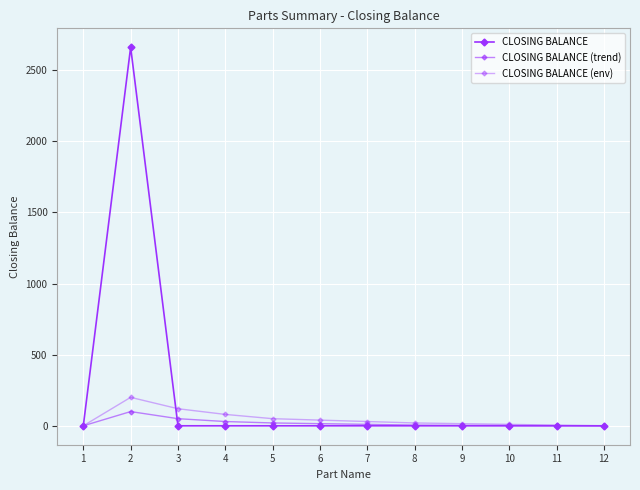

Reading left to right, transcribe all the data shown in this chart.

CLOSING BALANCE: 1=0	2=2661	3=0	4=0	5=0	6=0	7=0	8=0	9=0	10=0	11=0	12=0
CLOSING BALANCE (trend): 1=0	2=100	3=50	4=30	5=20	6=15	7=10	8=5	9=3	10=2	11=1	12=0
CLOSING BALANCE (env): 1=0	2=200	3=120	4=80	5=50	6=40	7=30	8=20	9=15	10=10	11=5	12=0